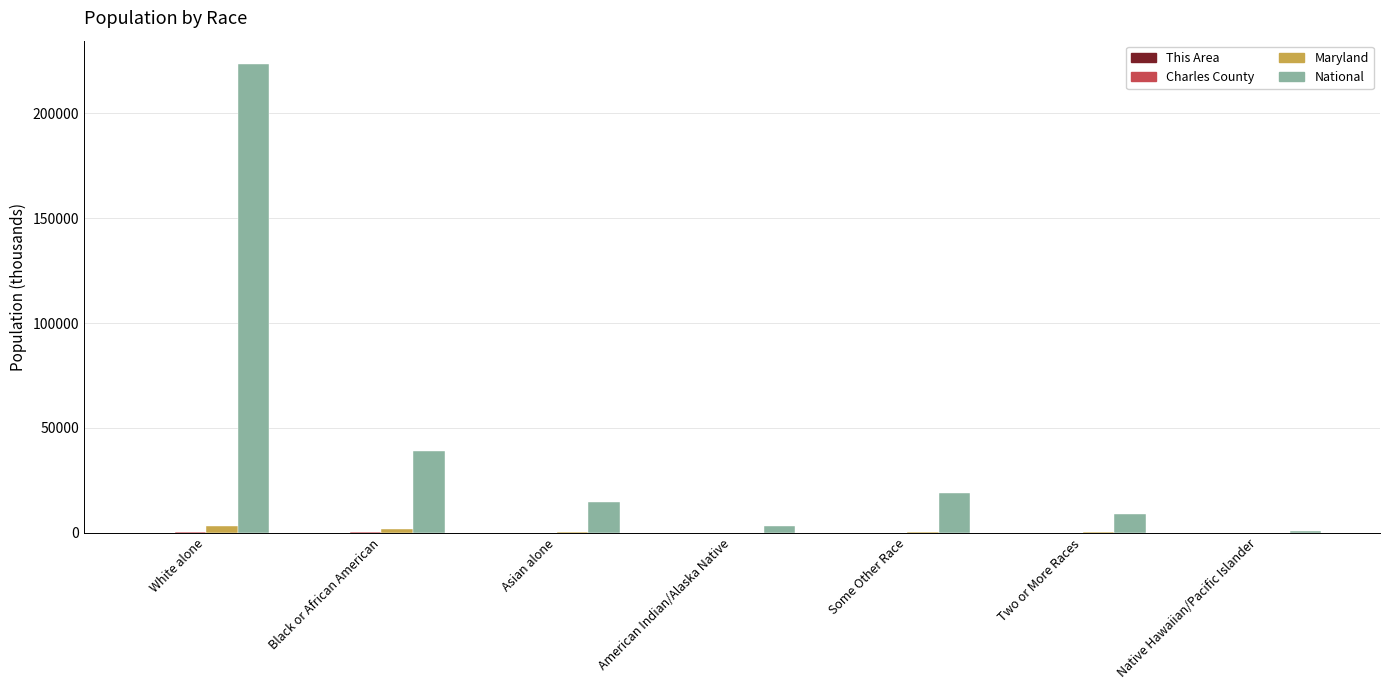

Are the bars grouped side by side (vs. stacked)?

Yes